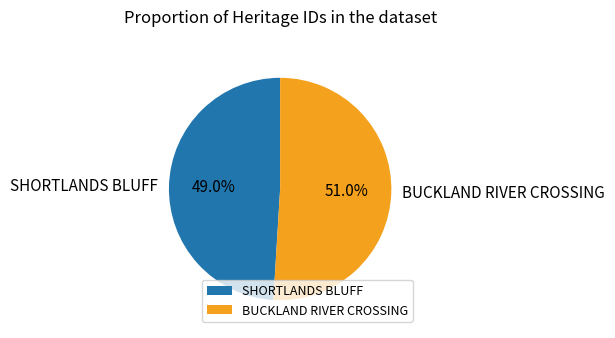

What is the largest slice in the pie chart?

BUCKLAND RIVER CROSSING